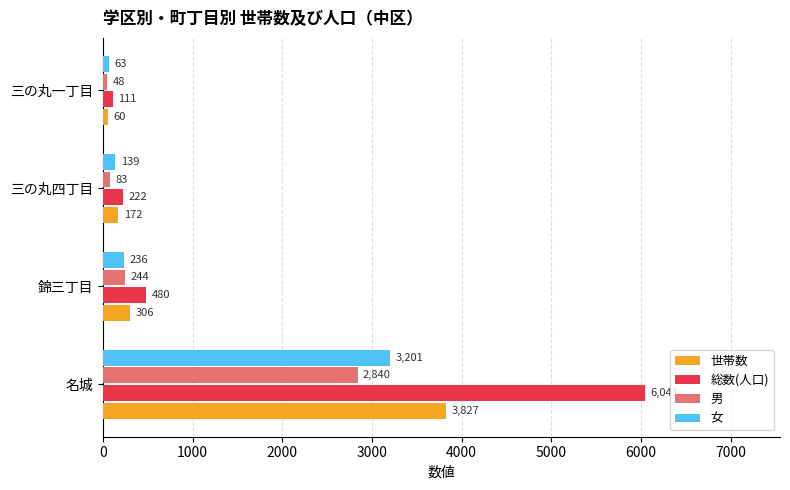

Which series has the largest total across all categories?

総数(人口)